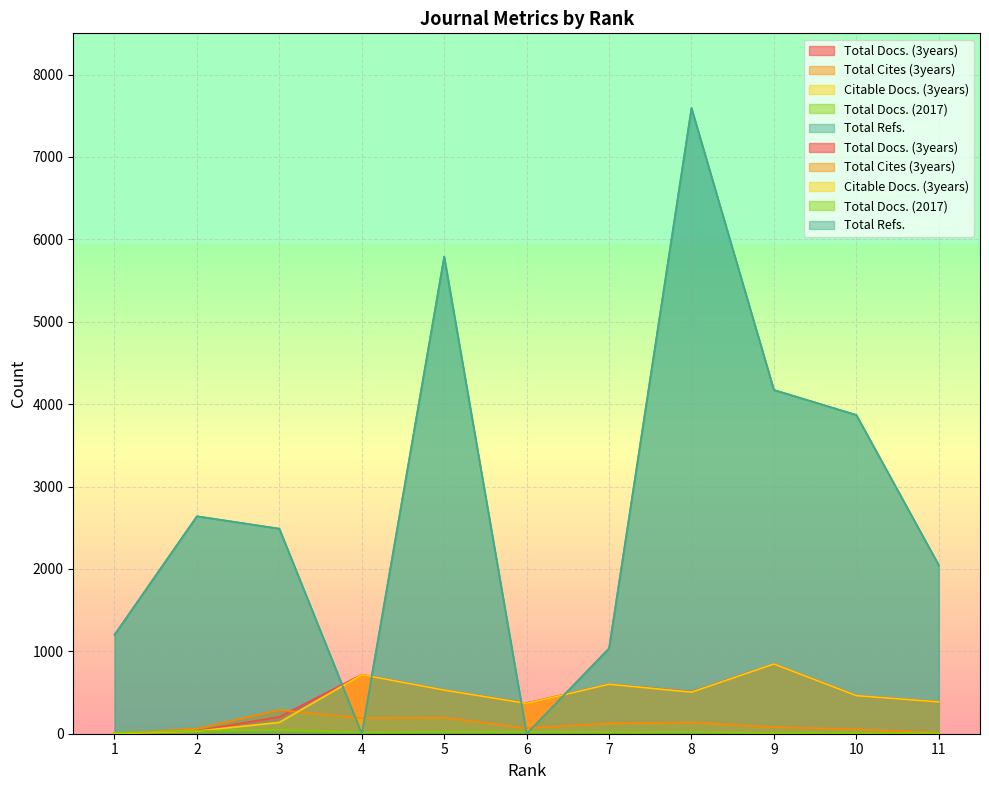

How many lines are shown in the chart?

5